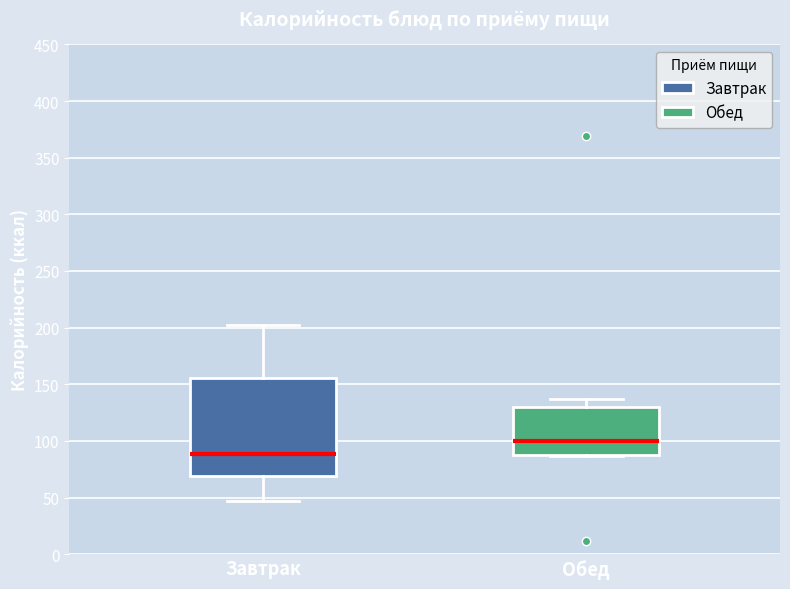

Where does the median line of the box for Завтрак sit on the y-axis? The values are not printed on the chart, so give them approximately, as read against the axis.

90